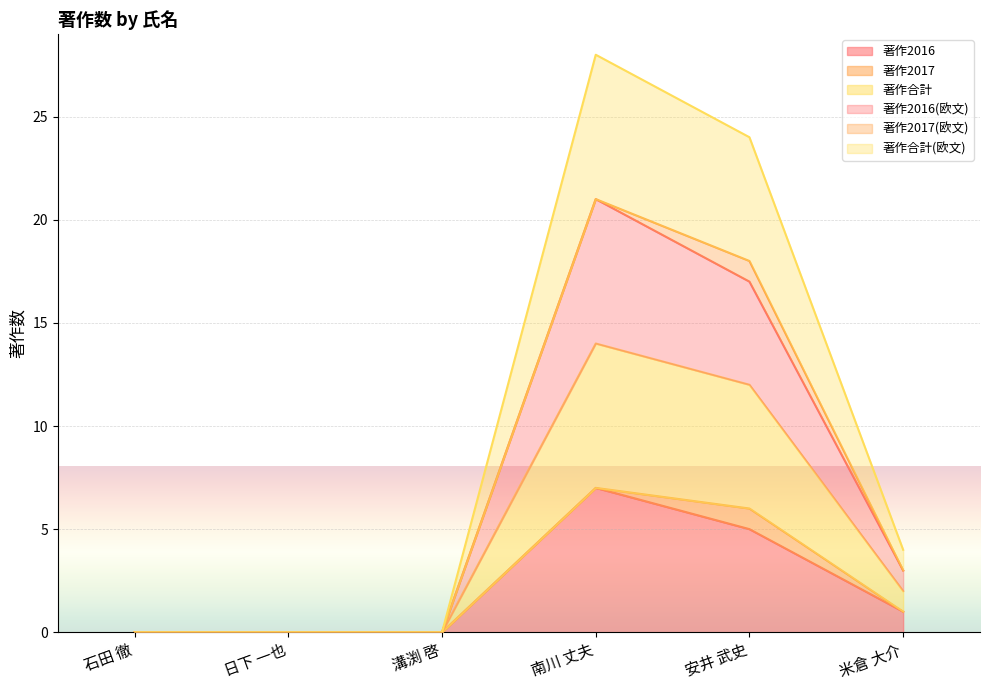

What is the difference between the maximum and minimum values in the 著作2016(欧文) series?

21